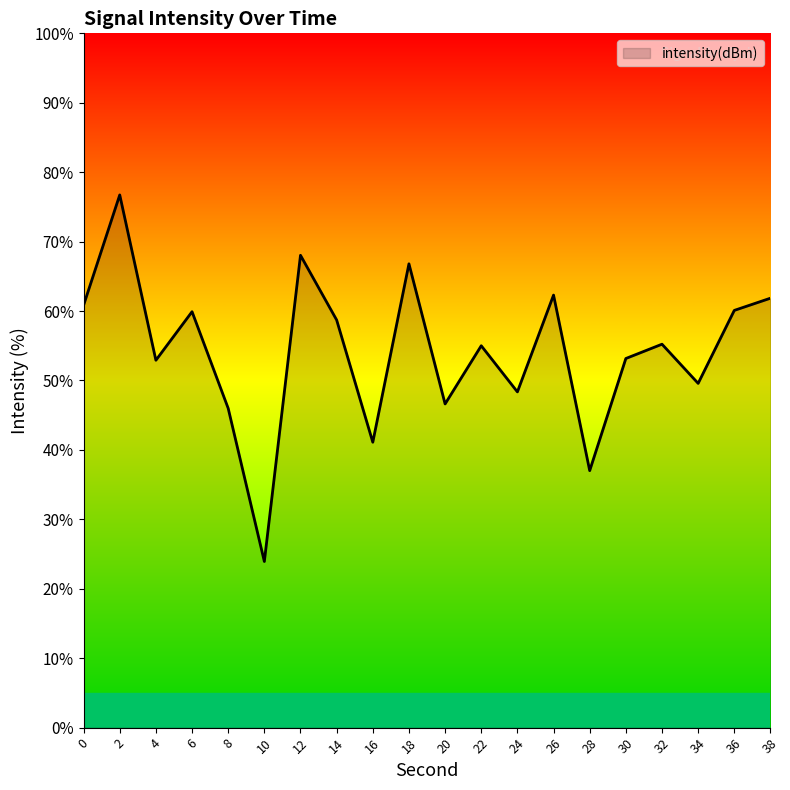

What is the difference between the maximum and minimum values?

52.8